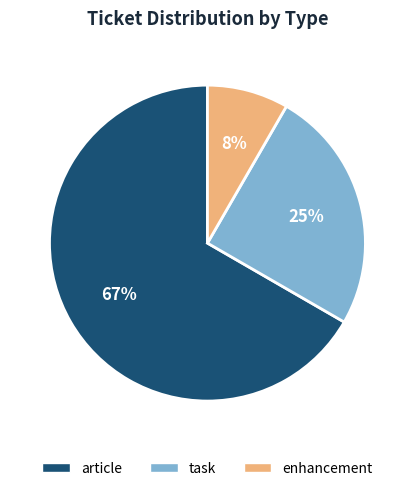

Do enhancement and article together represent more than half of the pie?

Yes